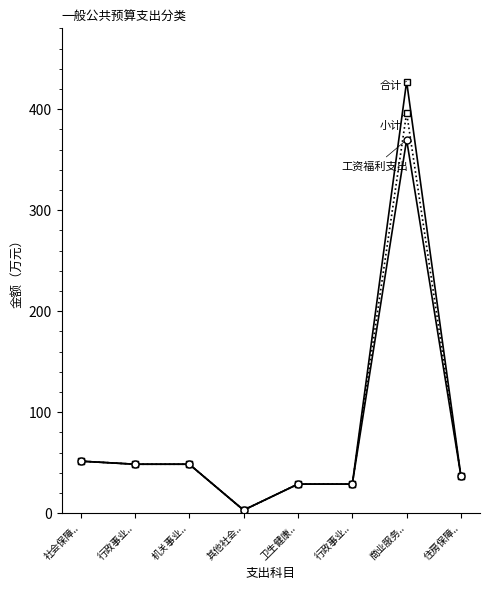

How many lines are shown in the chart?

3